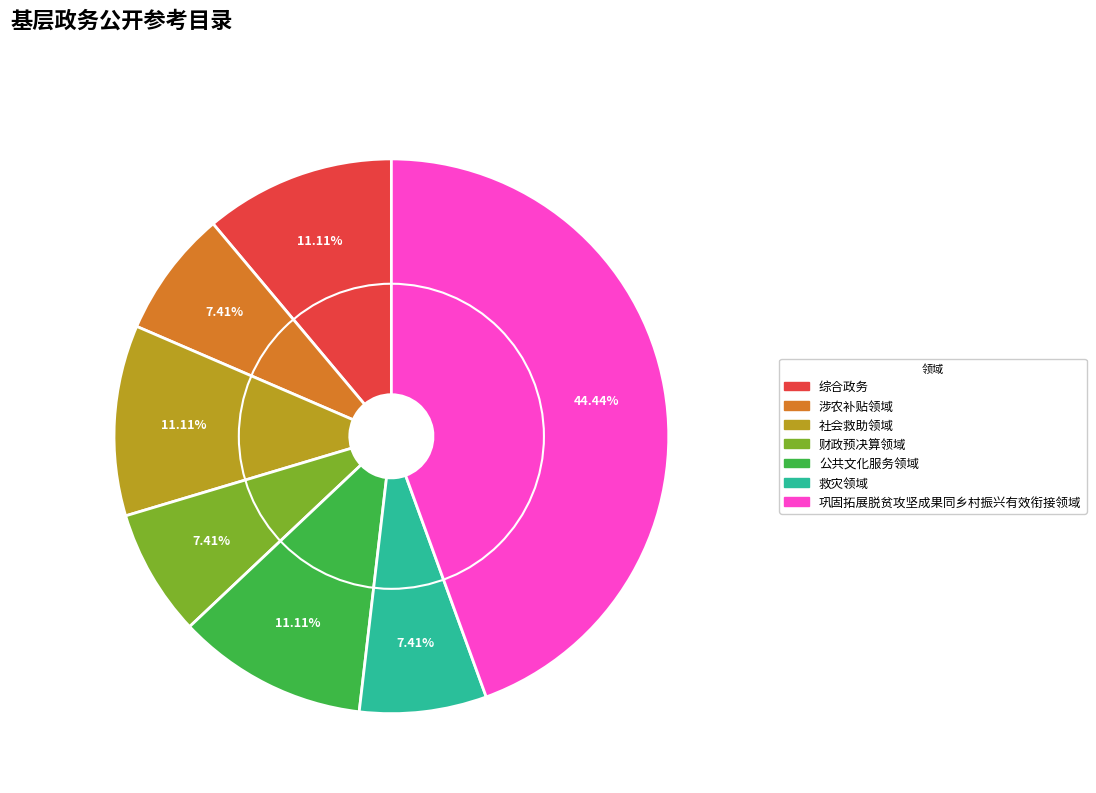

Count the number of slices in the pie.

7